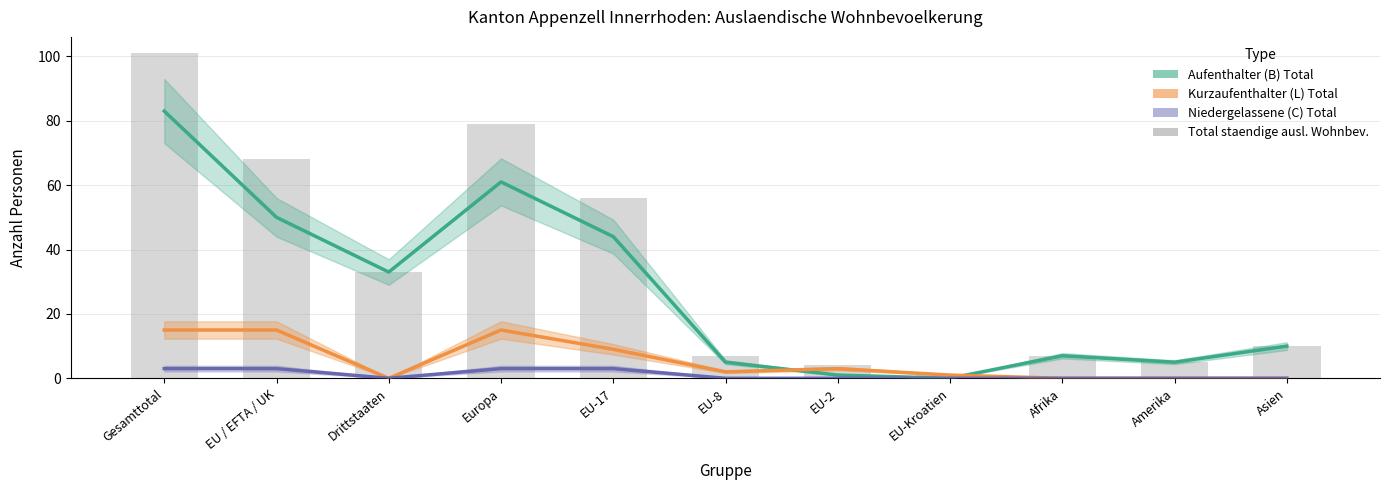

How many bars are there in total?

11